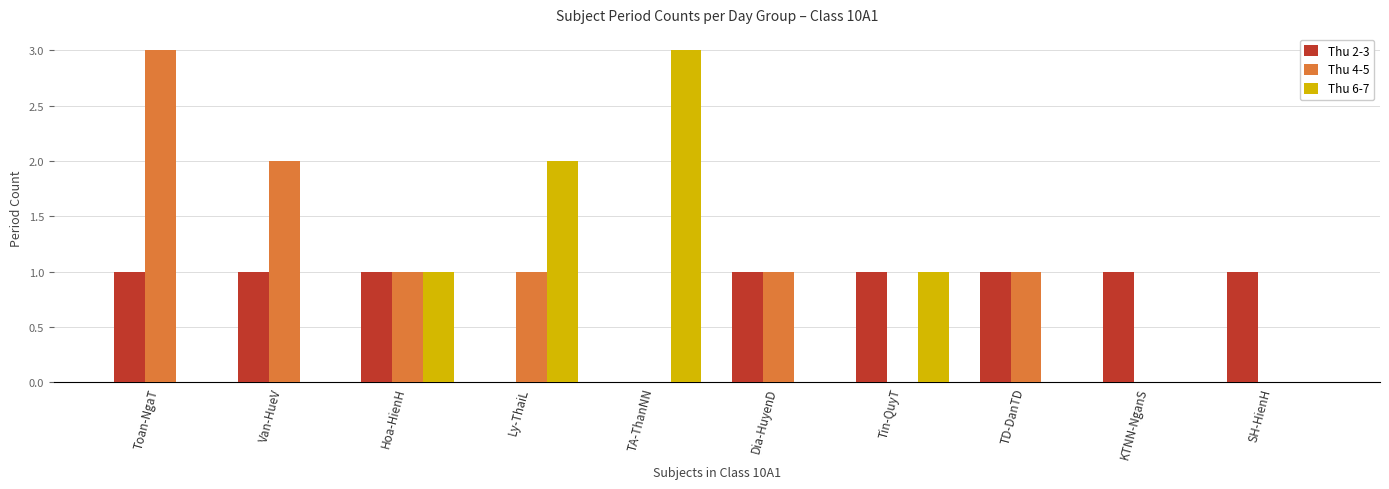

Which series changed the most between Hoa-HienH and Tin-QuyT?

Thu 4-5